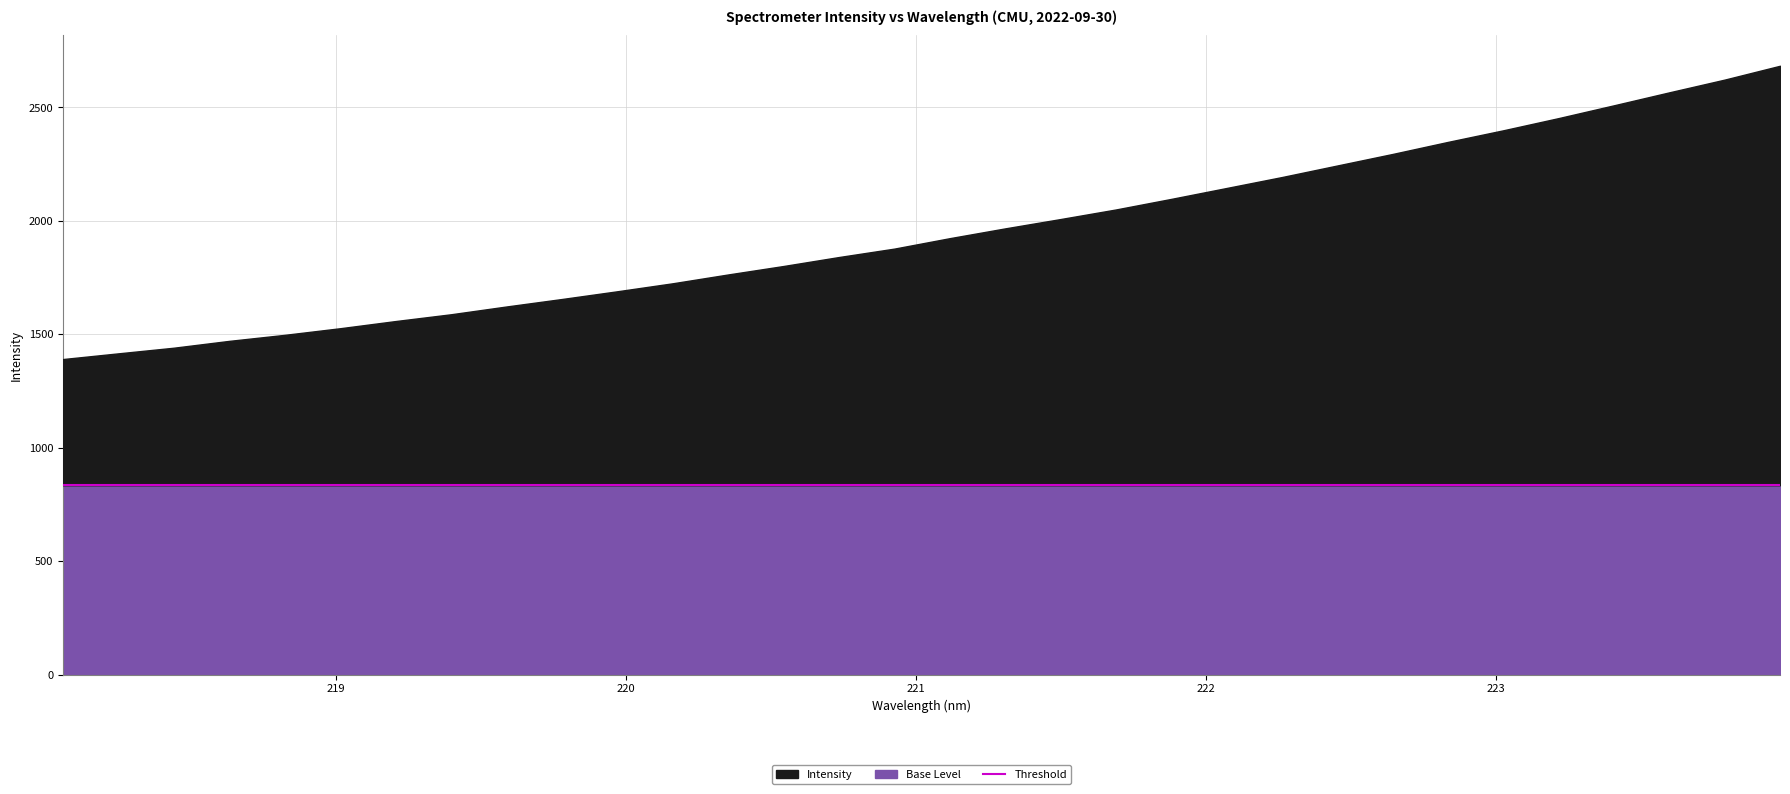

Does the chart have visible grid lines?

Yes